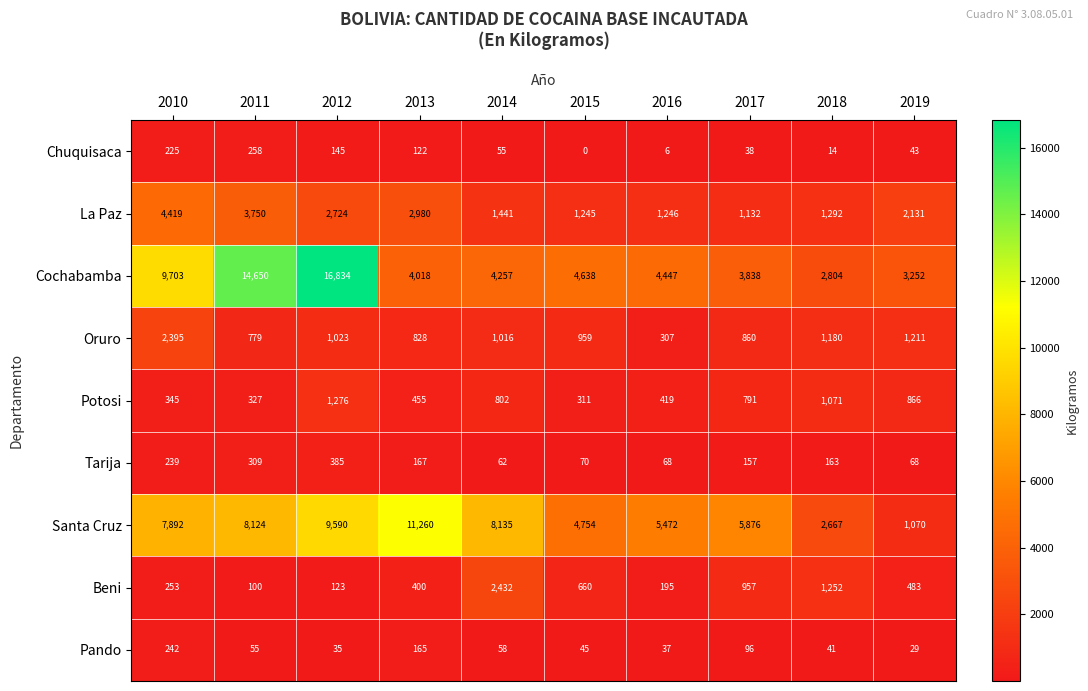

What is the spread (max minus min) of values at 2019?

3223